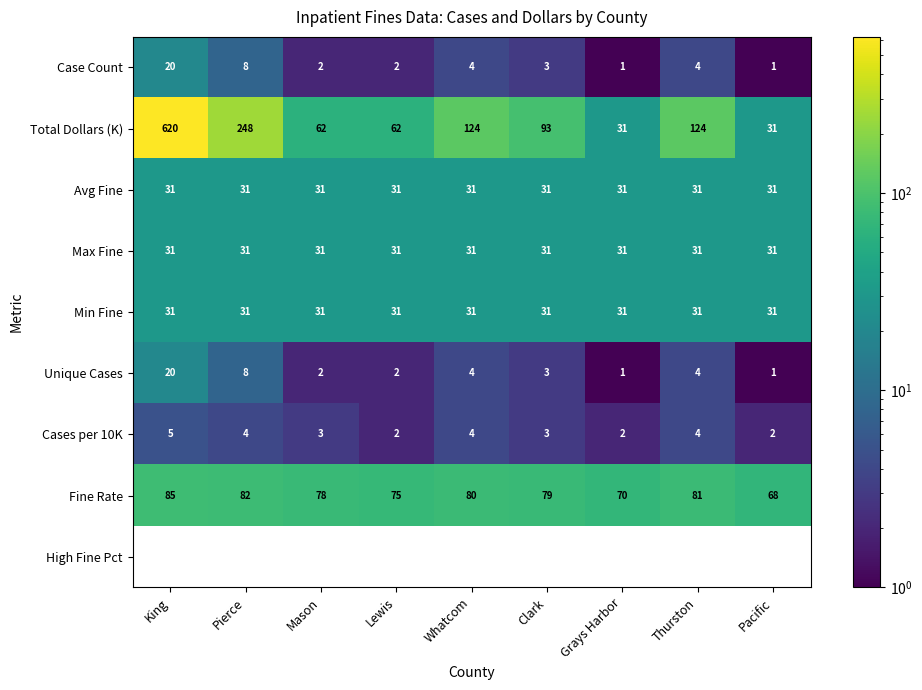

True or false: Min Fine has a value of 45 at Clark.

False